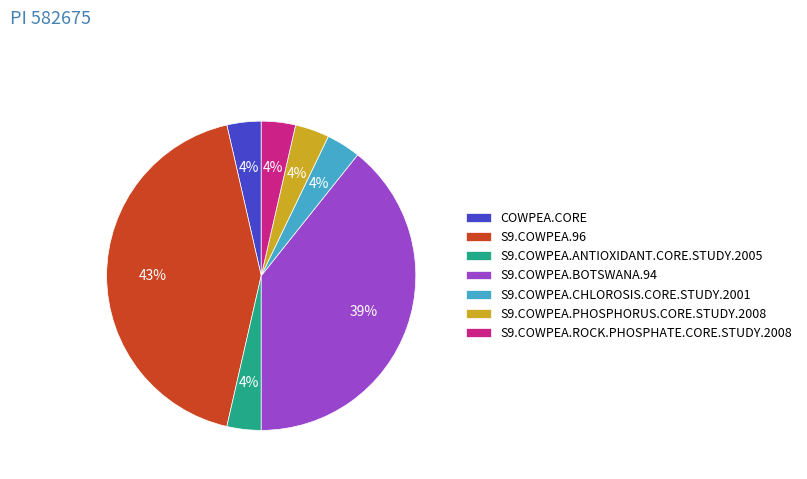

Combined, do COWPEA.CORE and S9.COWPEA.96 account for over 50%?

No